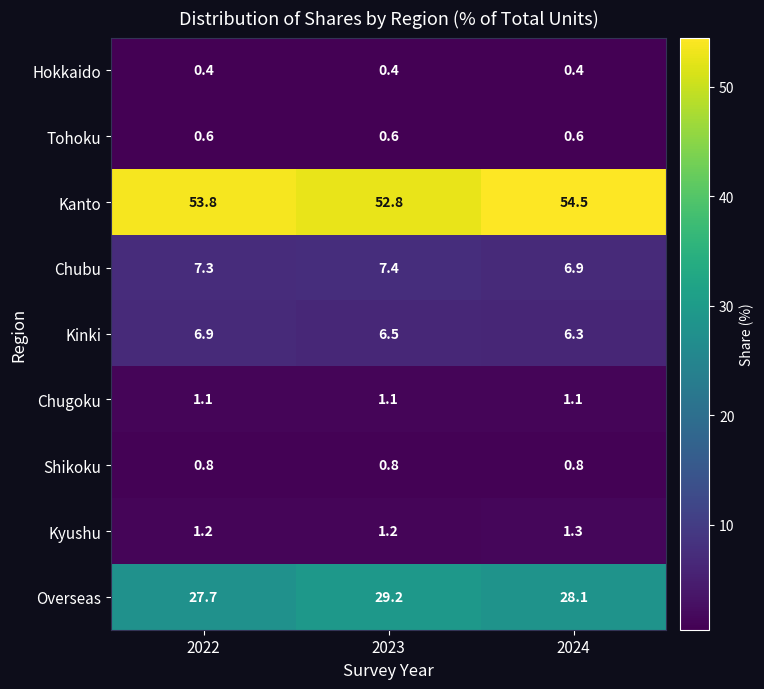

Which series has the largest total across all categories?

Kanto